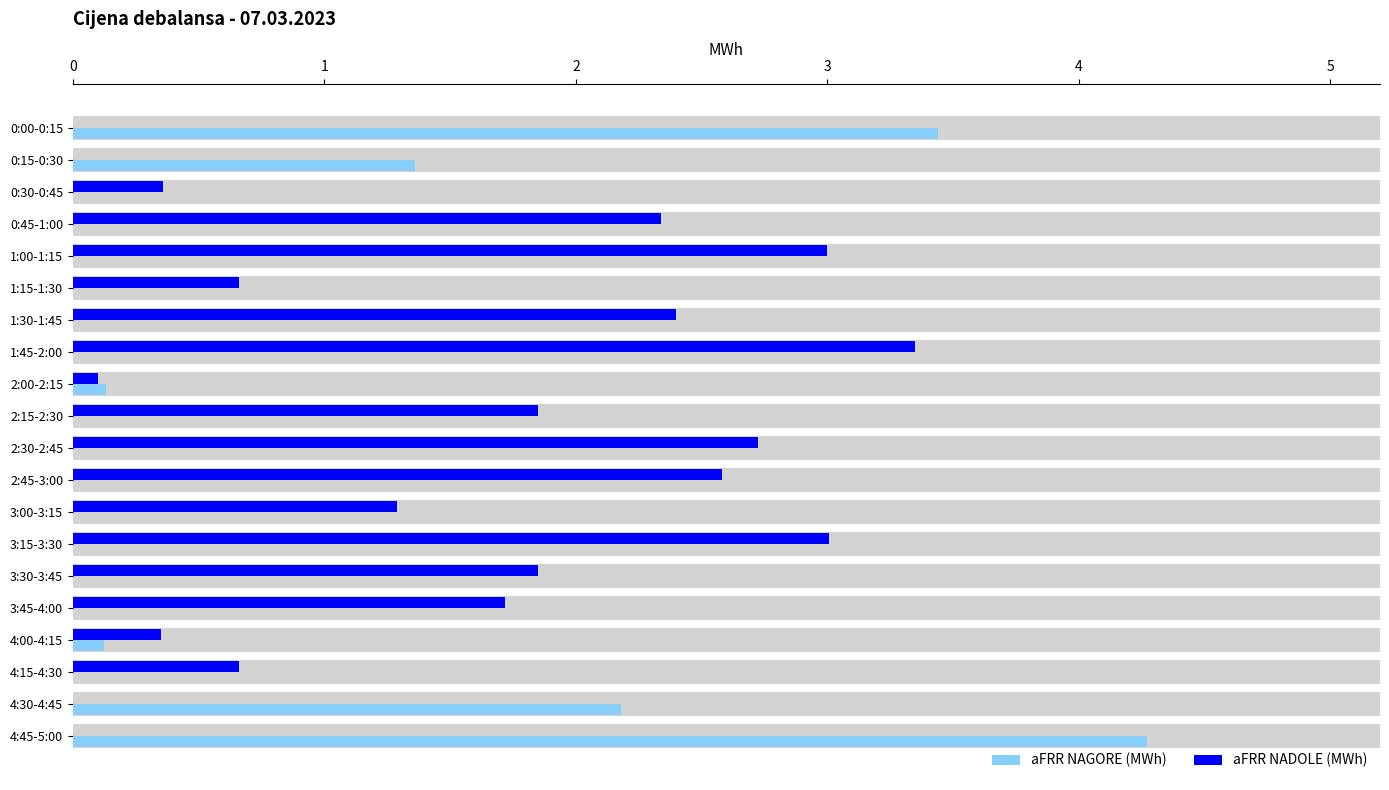

Rank the series by their maximum value, from highest to lowest.

aFRR NAGORE (MWh), aFRR NADOLE (MWh)